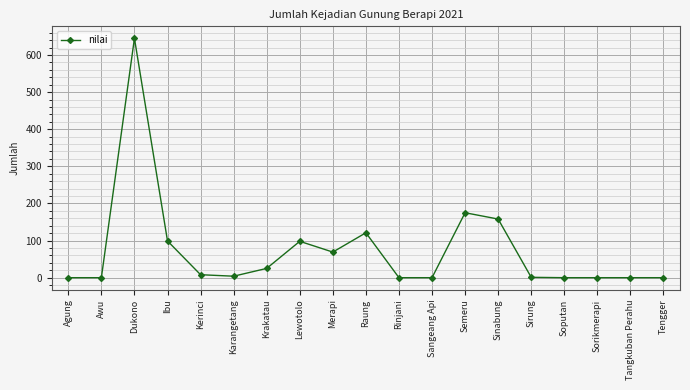

Is it true that the value at Awu is -282?

False